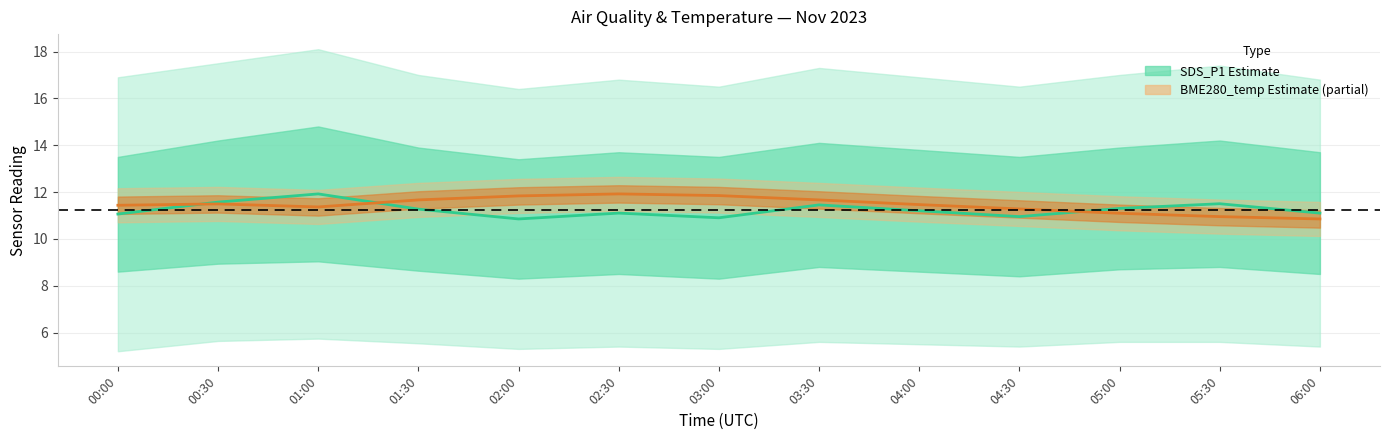

True or false: SDS_P1 (center) has a value of 10.9 at 04:30.

True